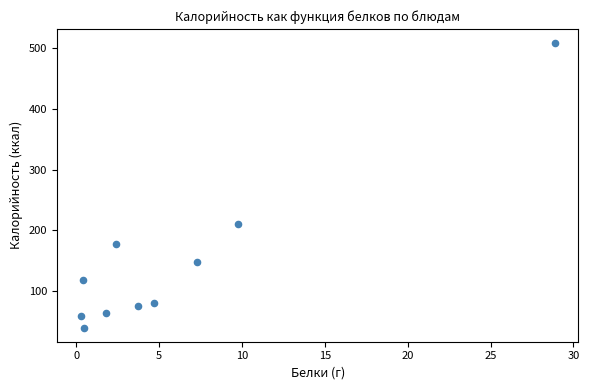

What Y value in the scatter plot is closest to 274?

210.0